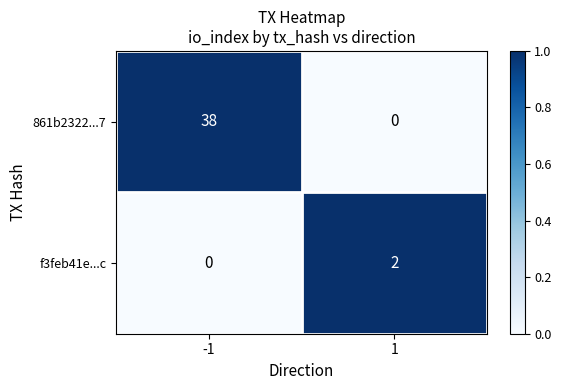

What is the sum of the 861b2322...7 values at -1 and 1?

38